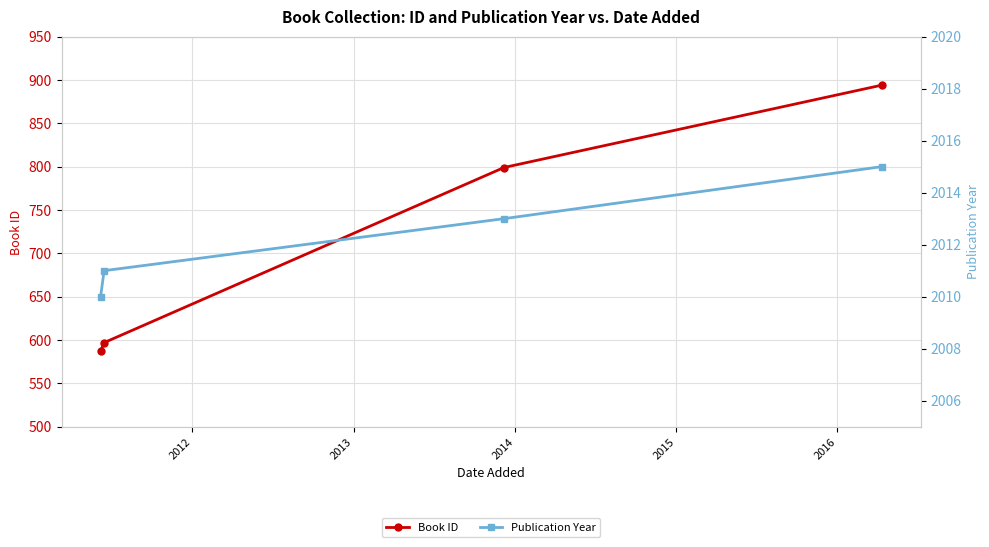

How many lines are shown in the chart?

2